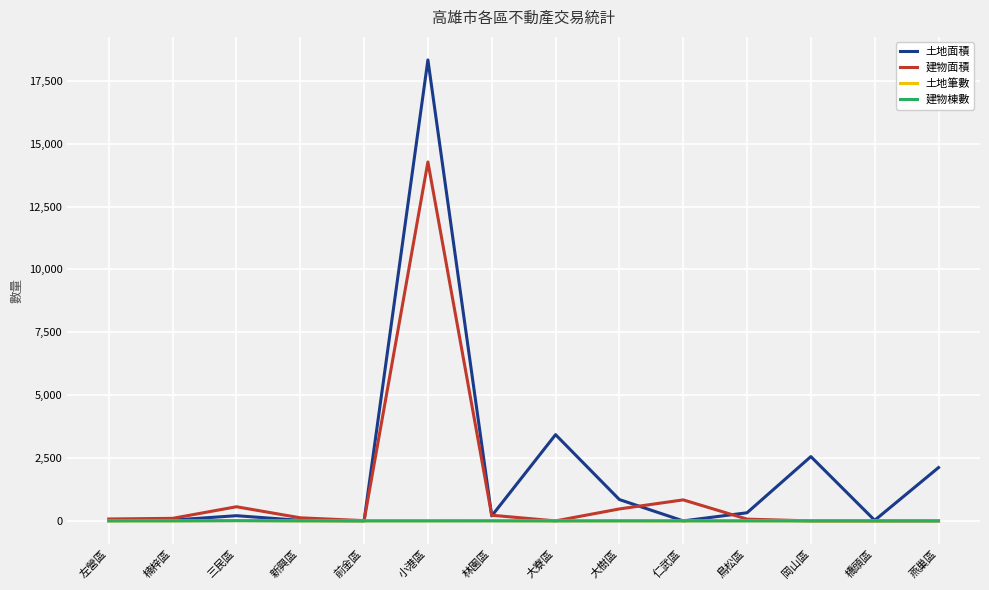

What is the spread (max minus min) of values at 岡山區?

2557.7